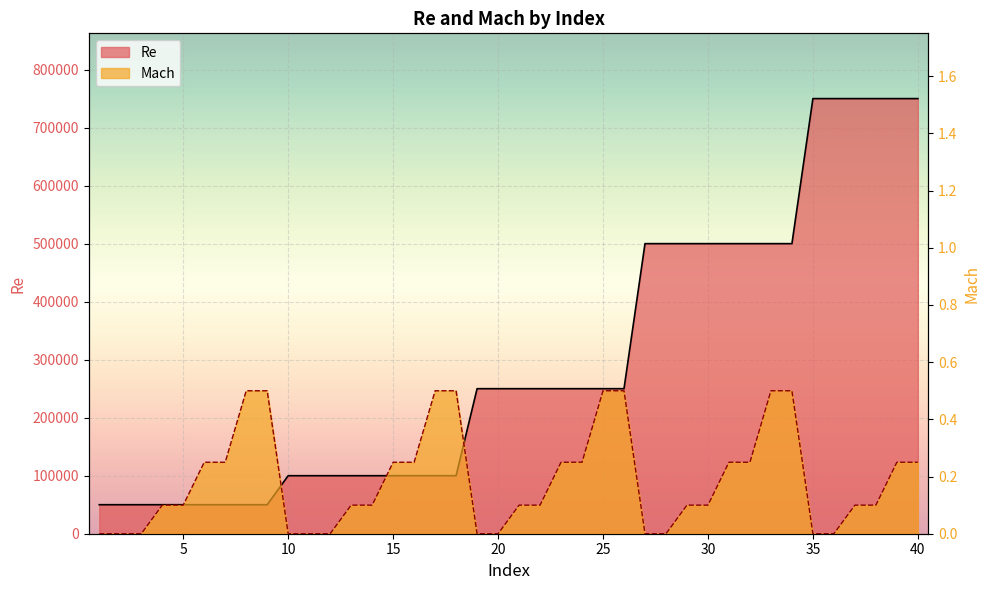

What is the difference between the maximum and minimum values in the Mach series?

0.5